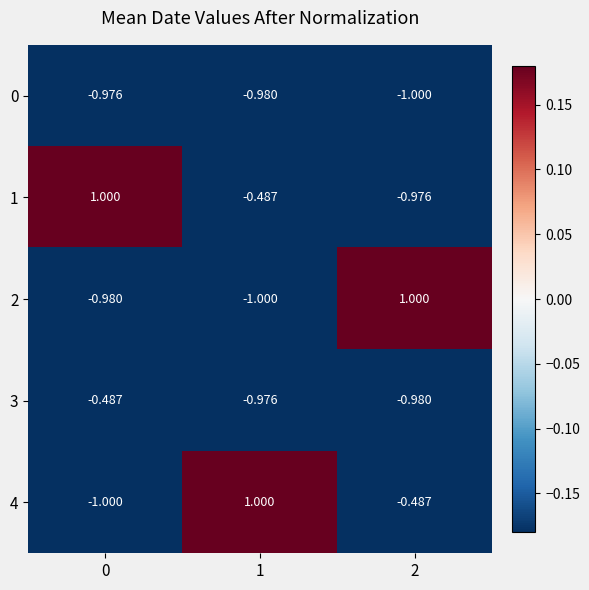

Is the value of 3 at 0 greater than the value of 0 at 0?

Yes